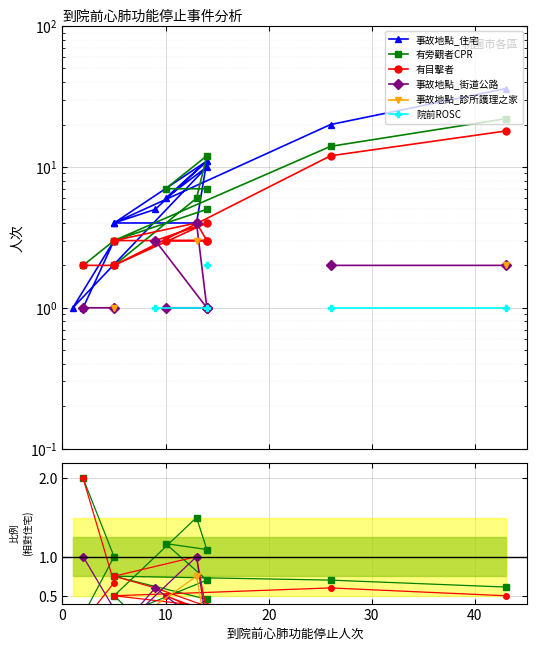

At 20, list the series in order from smallest to largest.

事故地點_街道公路, 院前ROSC, 事故地點_診所護理之家, 有目擊者, 有旁觀者CPR, 事故地點_住宅